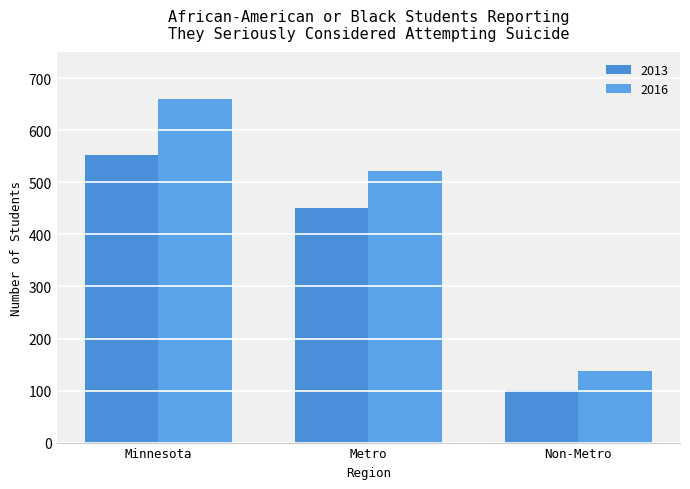

What is the lowest value of the 2013 series?

101